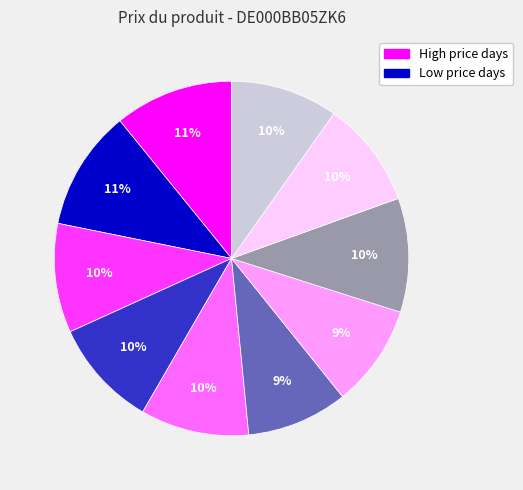

Does any single category account for the majority?

No